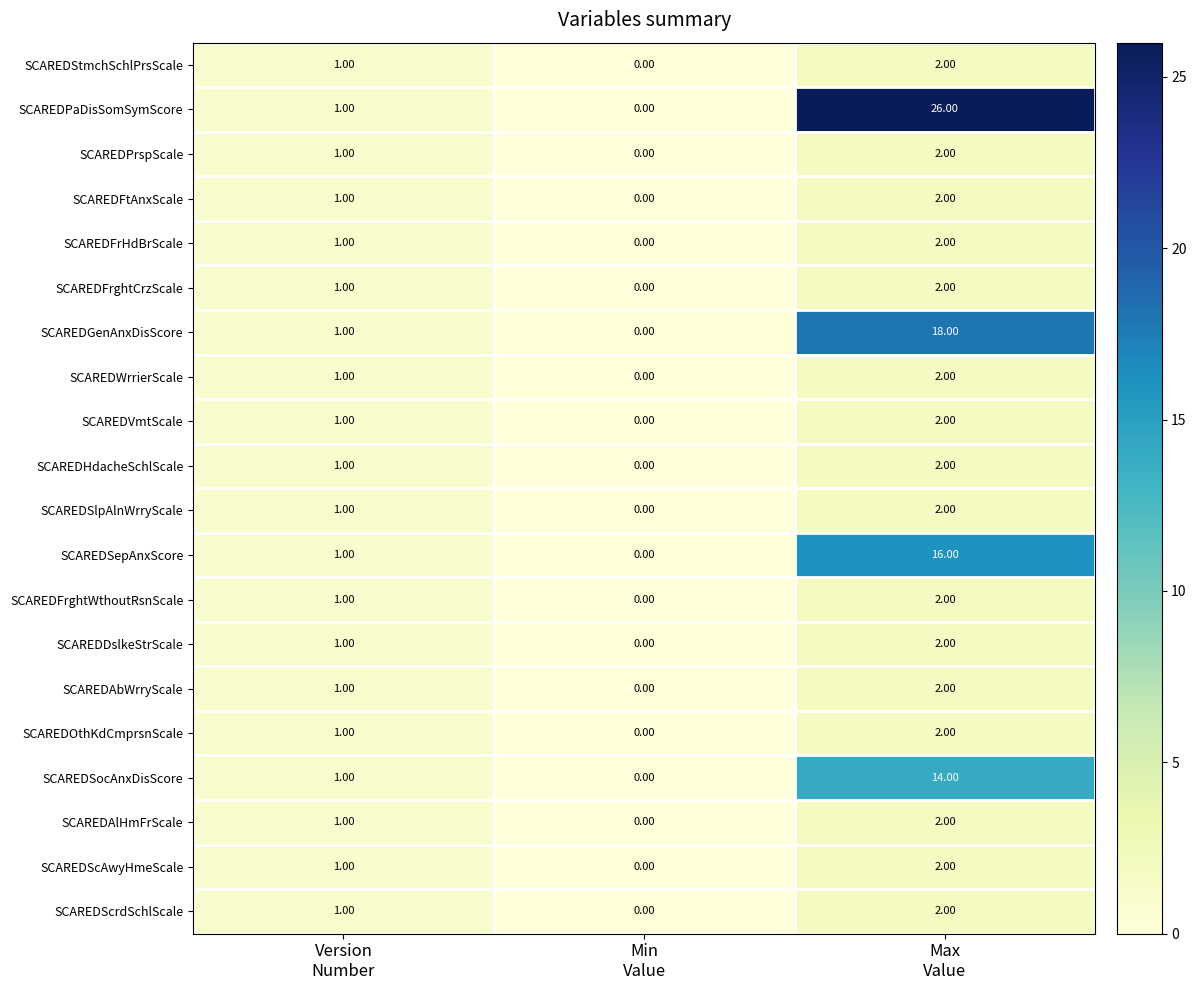

What is the average value of the SCAREDPaDisSomSymScore series?

9